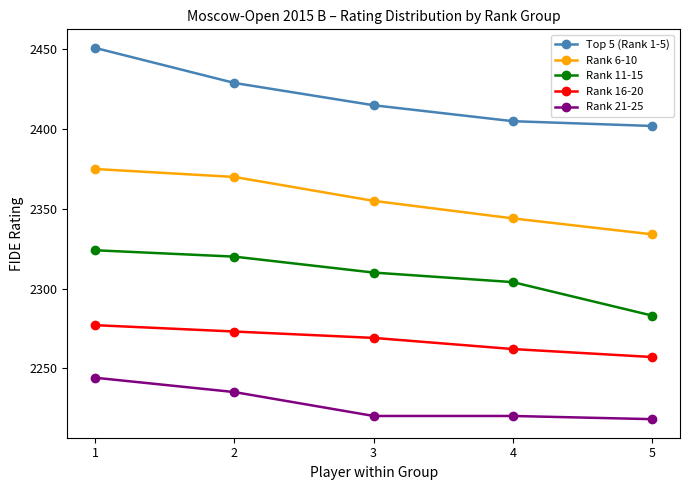

What is the total value across all series at 1?

11671